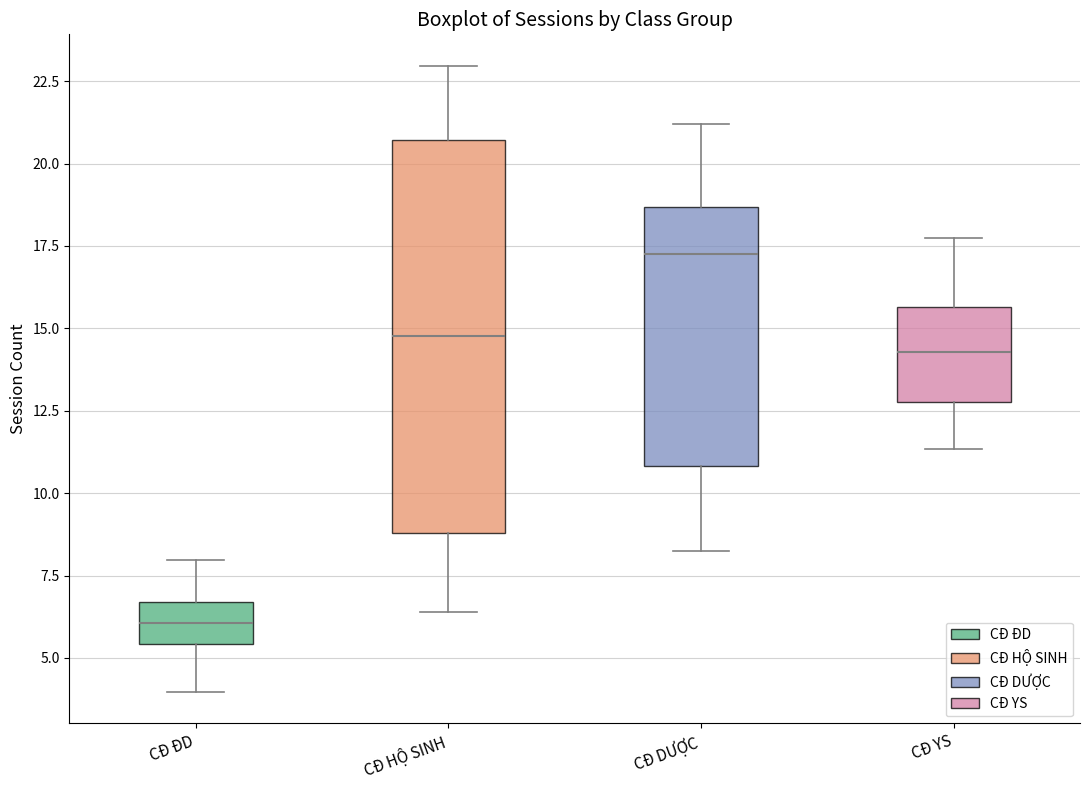

Reading left to right, transcribe this box plot: for each box, give where its median line is, the range the box spans, and where its two whiskers end, as read against the y-axis. The values are not printed on the chart, so give them approximately, as read against the axis.

CĐ ĐD: median 6.0, box 5.5 to 6.5, whiskers 4.0 to 8.0
CĐ HỘ SINH: median 15.0, box 9.0 to 20.5, whiskers 6.5 to 23.0
CĐ DƯỢC: median 17.5, box 11.0 to 18.5, whiskers 8.5 to 21.0
CĐ YS: median 14.5, box 13.0 to 15.5, whiskers 11.5 to 17.5